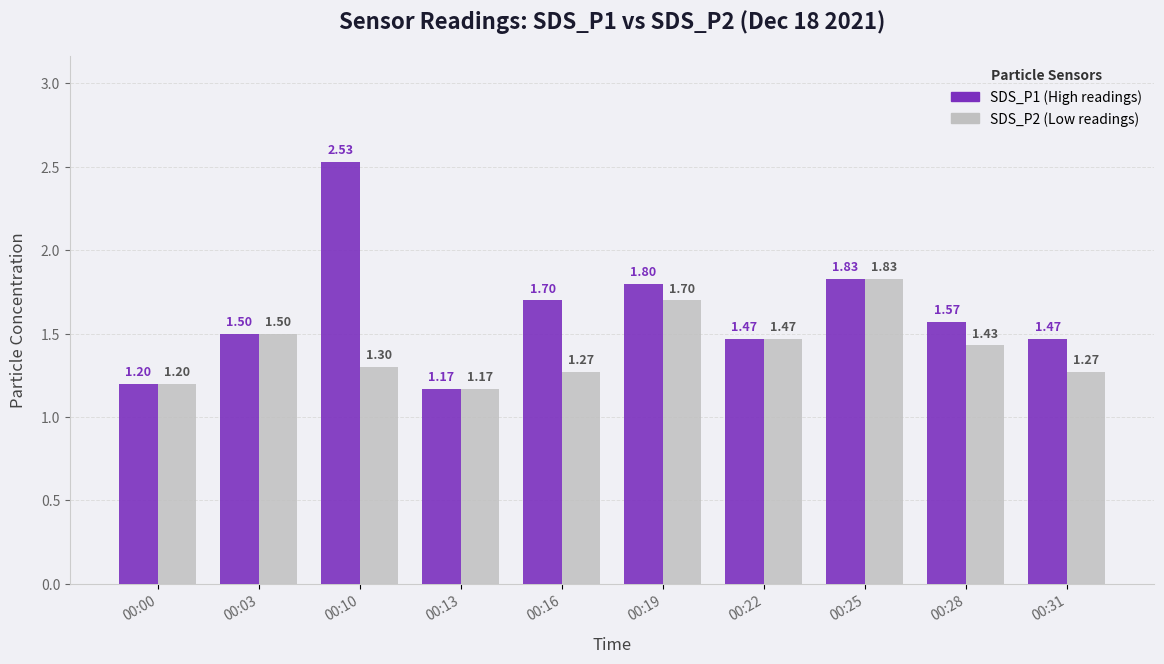

At which category is the sum across all series the highest?

00:10